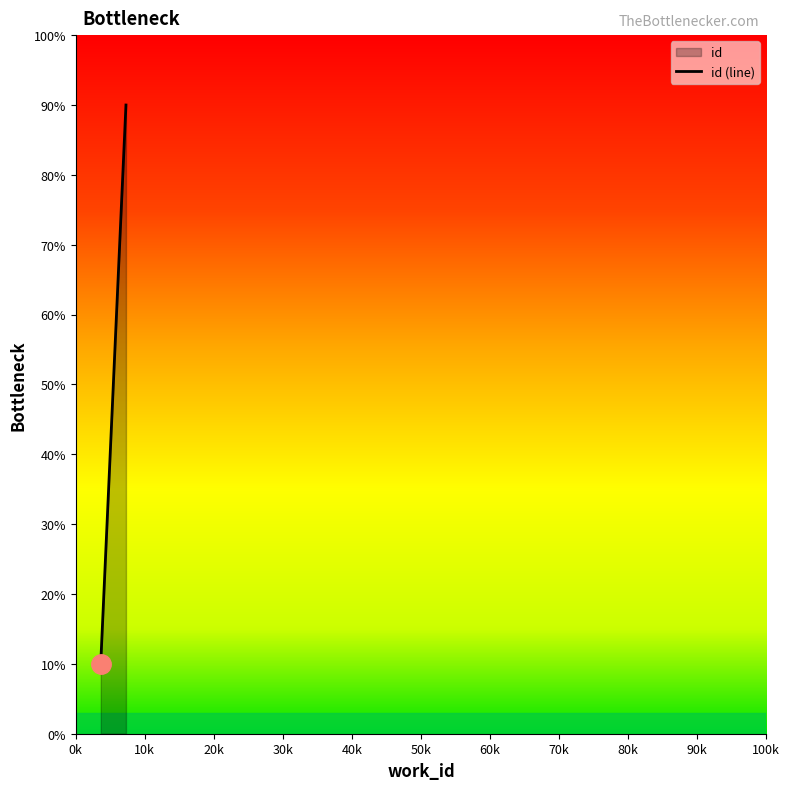

What is the value of the 1st point from the left?

10.0